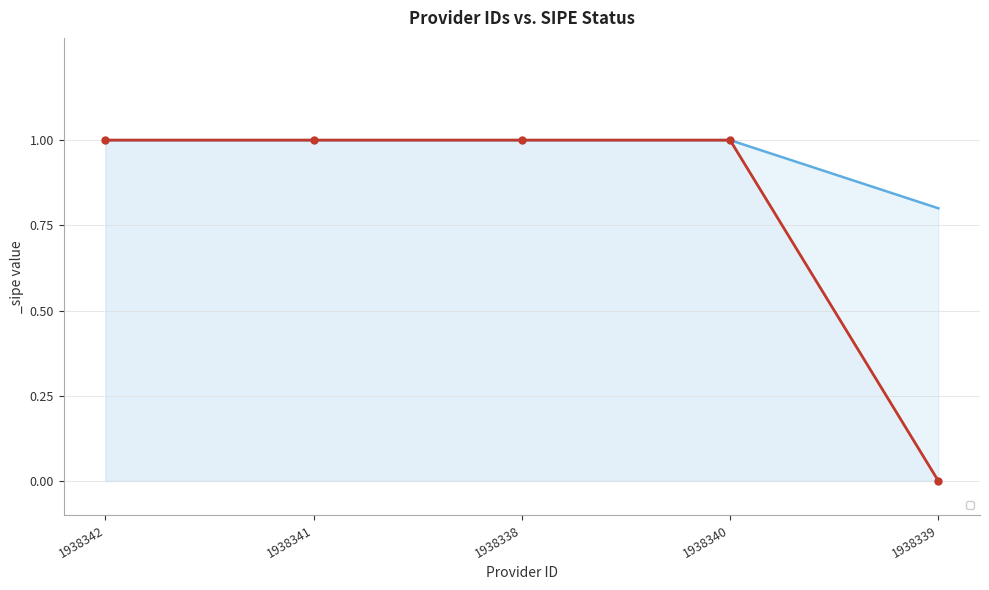

What is the change in value from 1938338 to 1938339?

-1